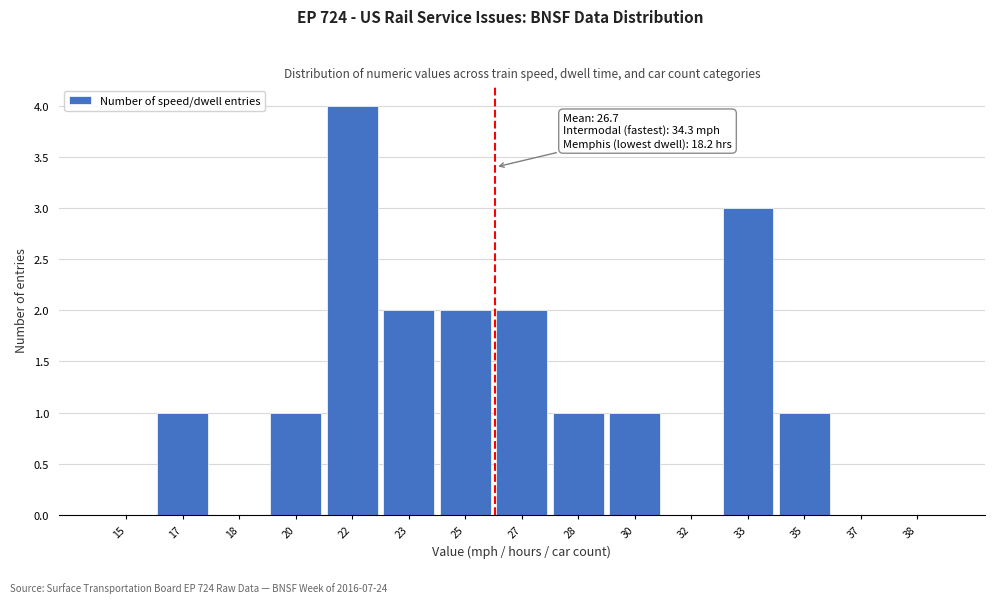

Reading left to right, transcribe all the data shown in this chart.

15=0	17=1	18=0	20=1	22=4	23=2	25=2	27=2	28=1	30=1	32=0	33=3	35=1	37=0	38=0